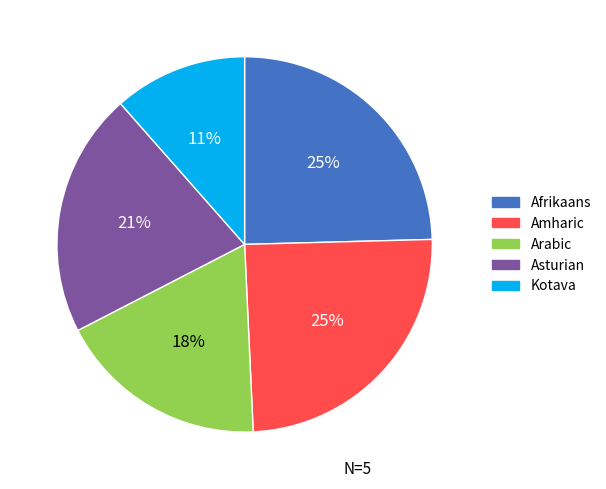

Which slice is the smallest?

Kotava